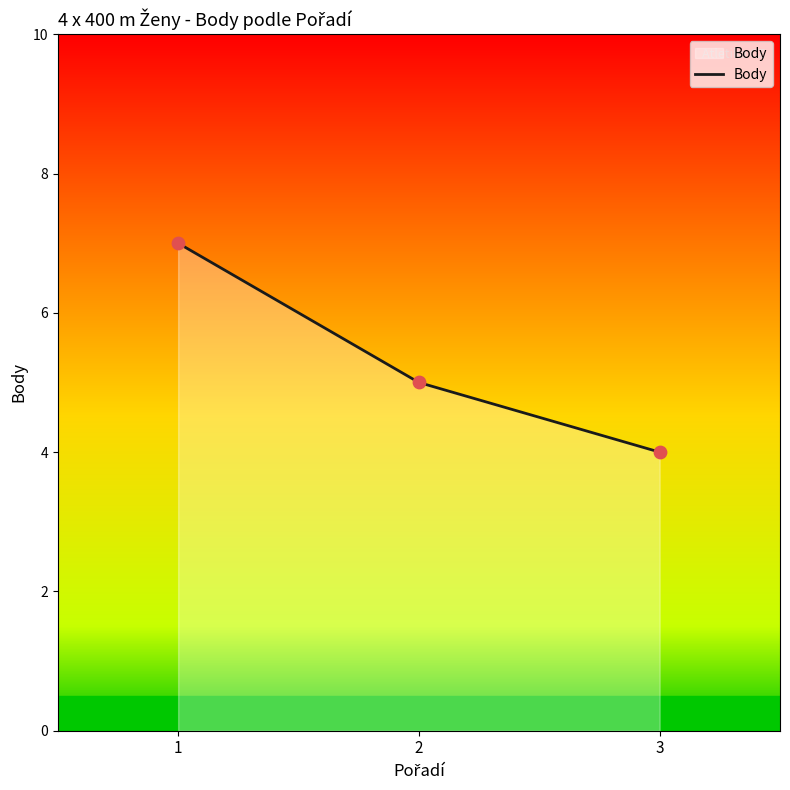

What is the ratio of the value at 1 to the value at 2?

1.4